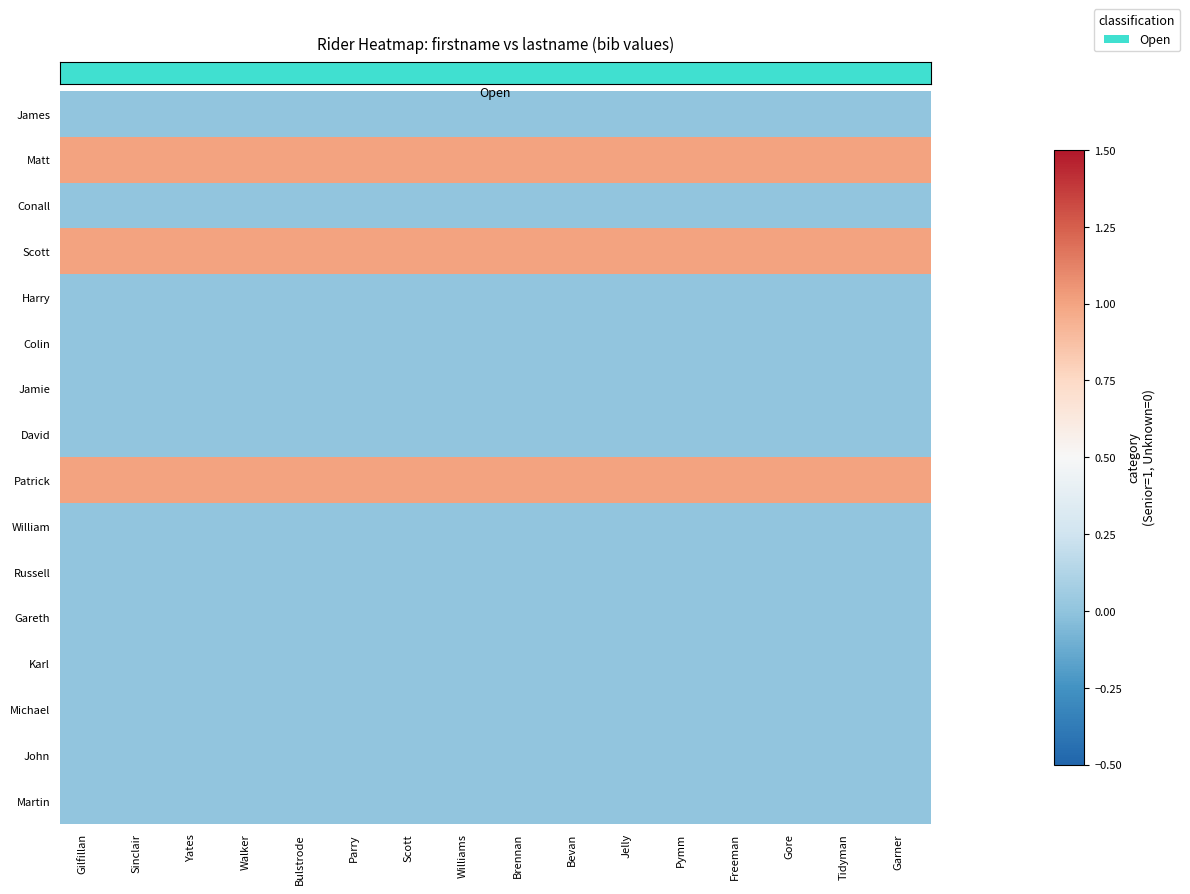

How many categories are shown in the chart?

16